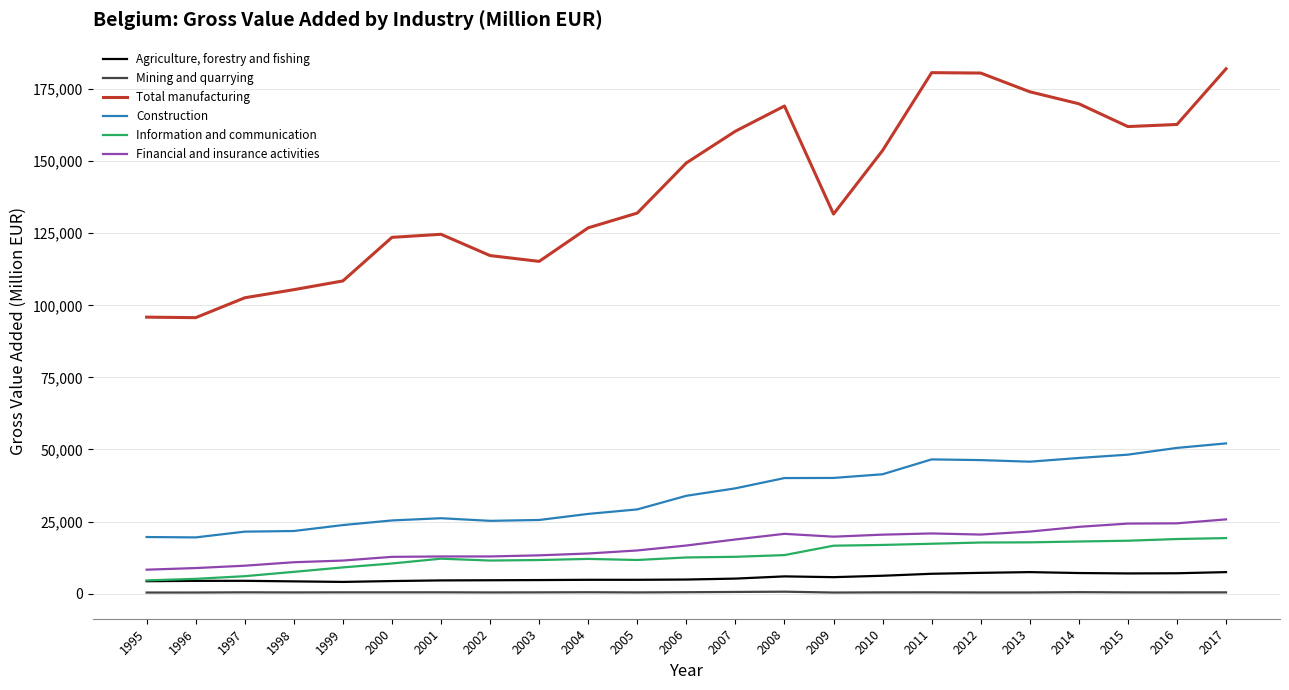

Is the value of Information and communication at 1995 greater than the value of Mining and quarrying at 2008?

Yes